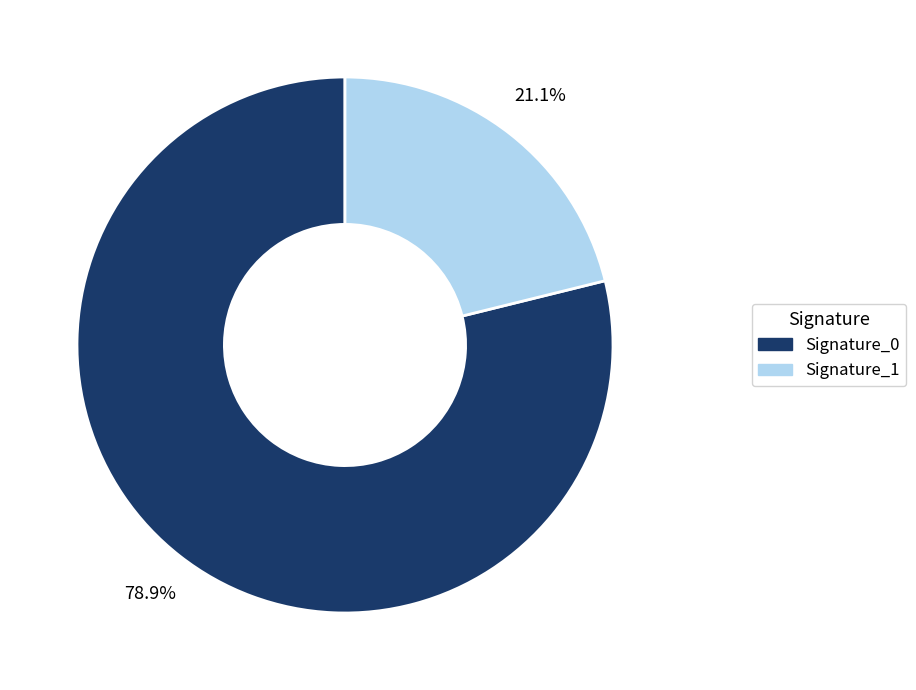

Is there any slice that represents more than half of the pie?

Yes